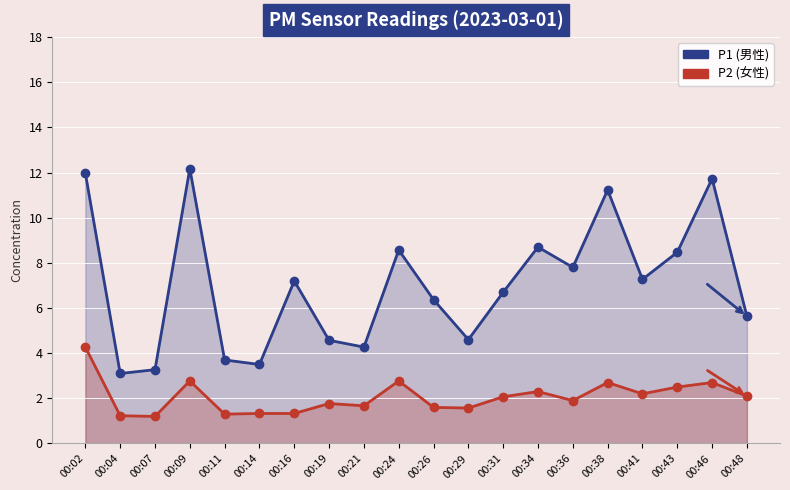

What is the difference between the highest and lowest values at 00:26?

4.8